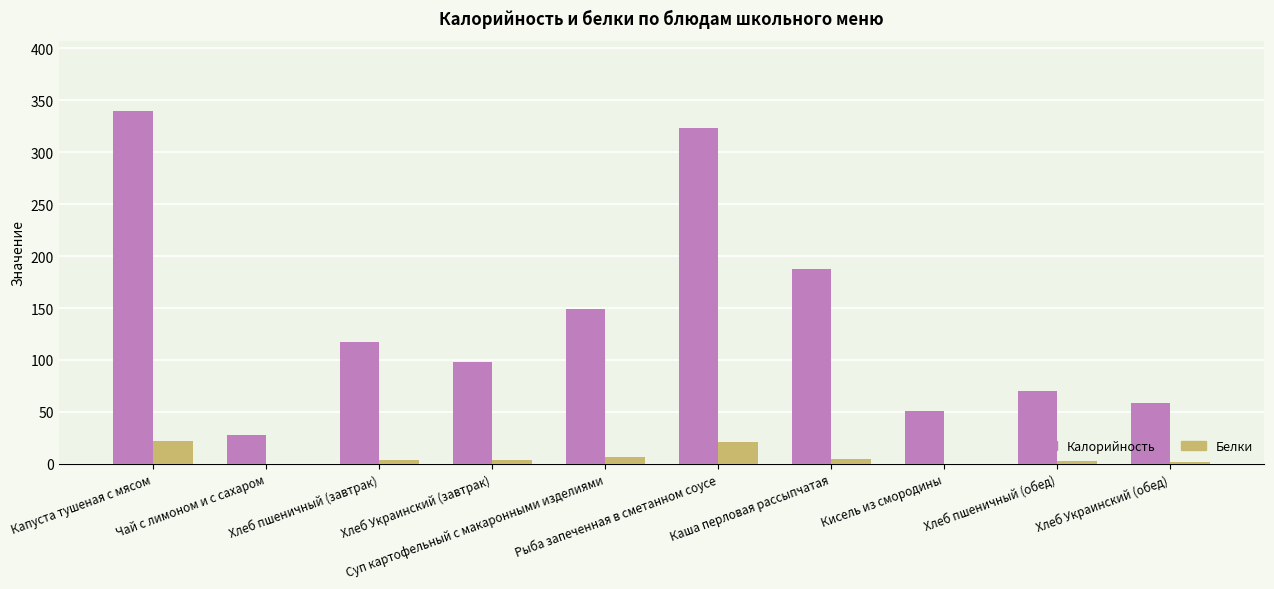

What is the total value across all series at Хлеб Украинский (обед)?

60.7